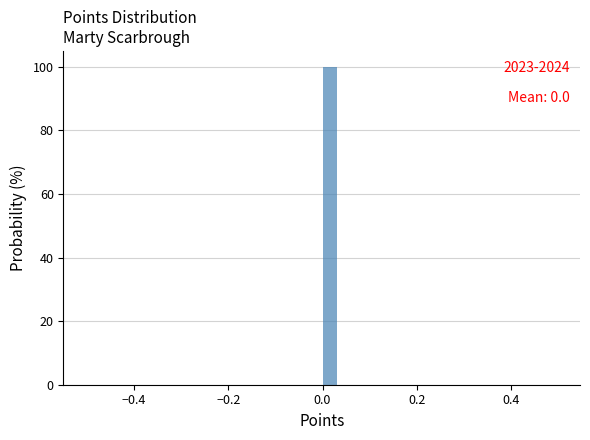

Read against the x-axis, roughly where is the centre of the tallest bar?

0.02